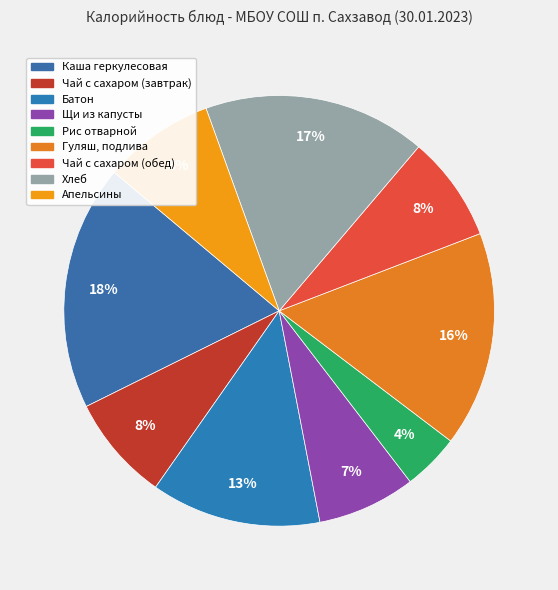

To the nearest percent, what portion does Каша геркулесовая represent?

18%